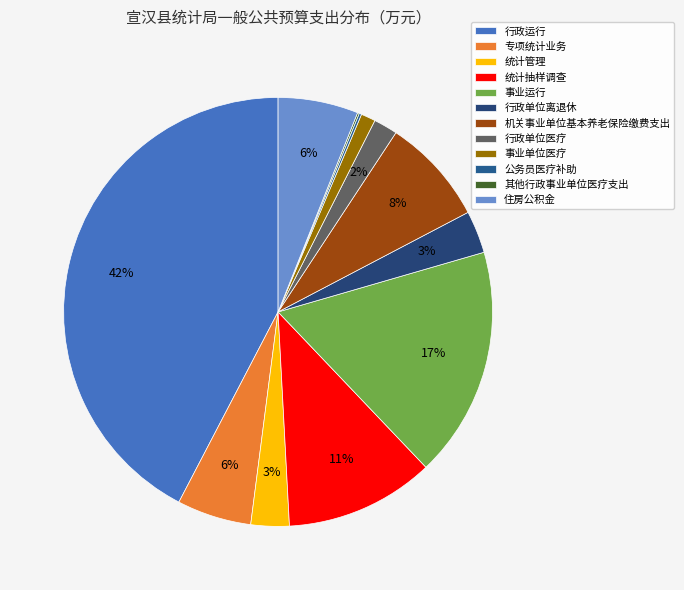

What percentage is the 专项统计业务 slice, to the nearest percent?

6%